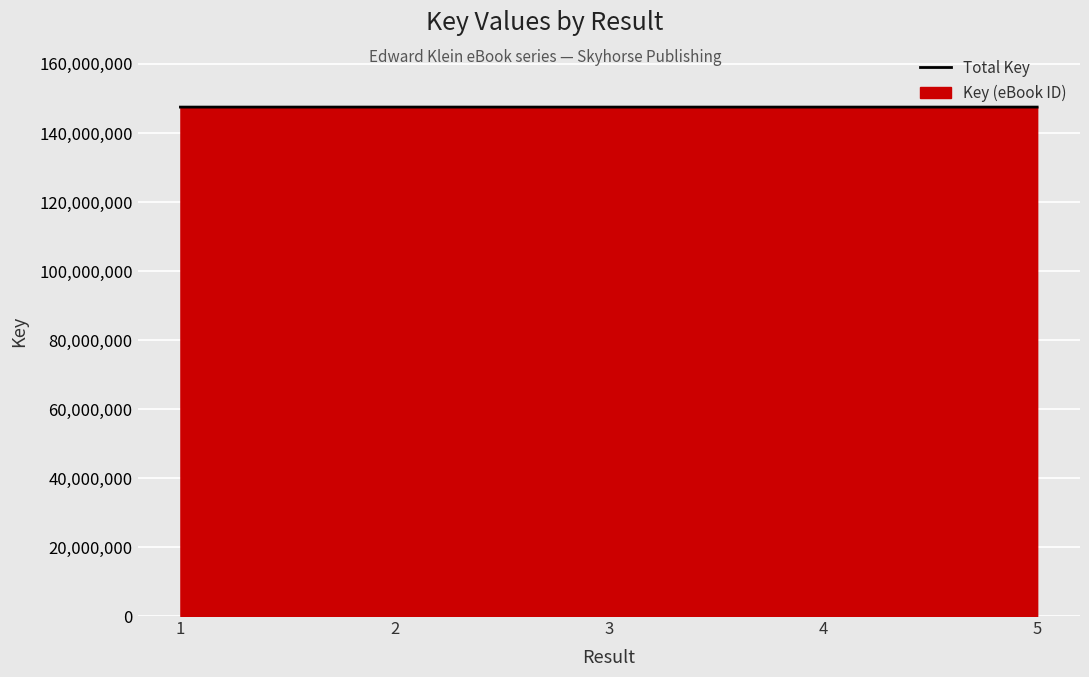

At which category does the data reach its first local valley?

3